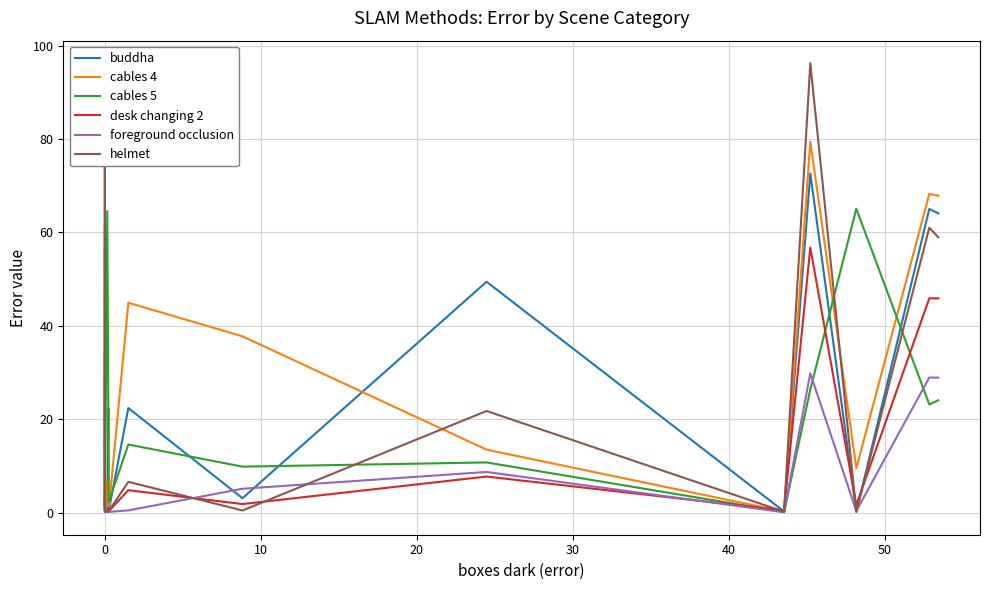

Which series has the largest total across all categories?

cables 4